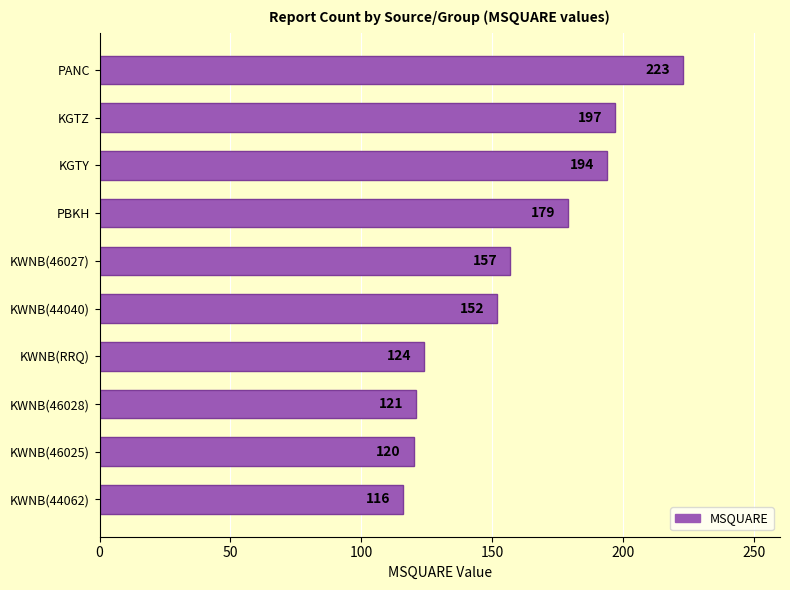

Is it true that the value at PBKH is 88?

False